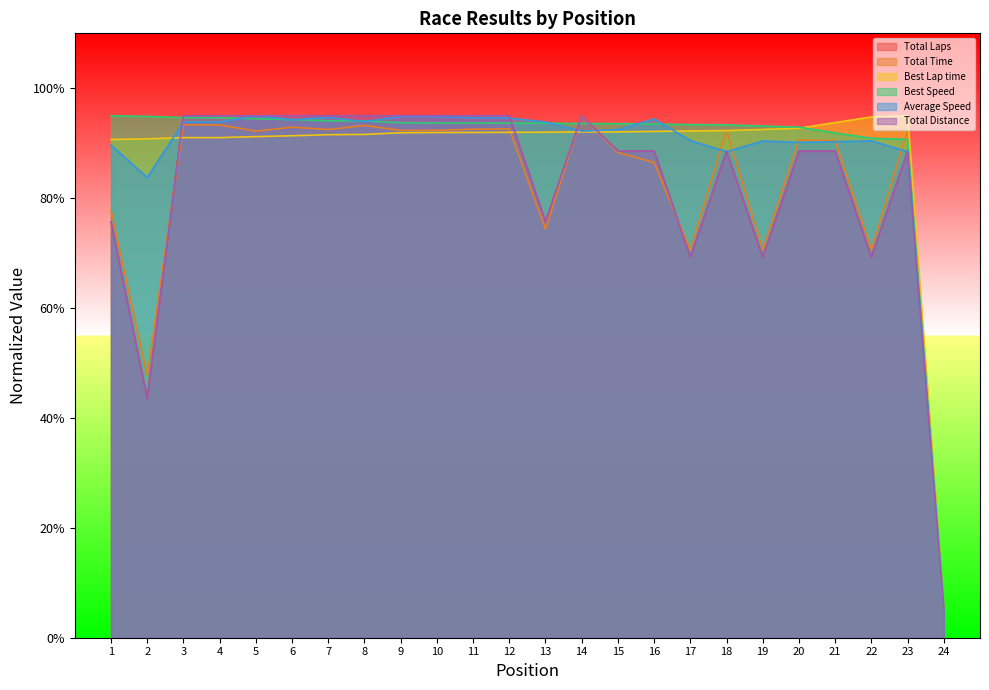

What is the approximate value of Best Speed at 17?

93.4